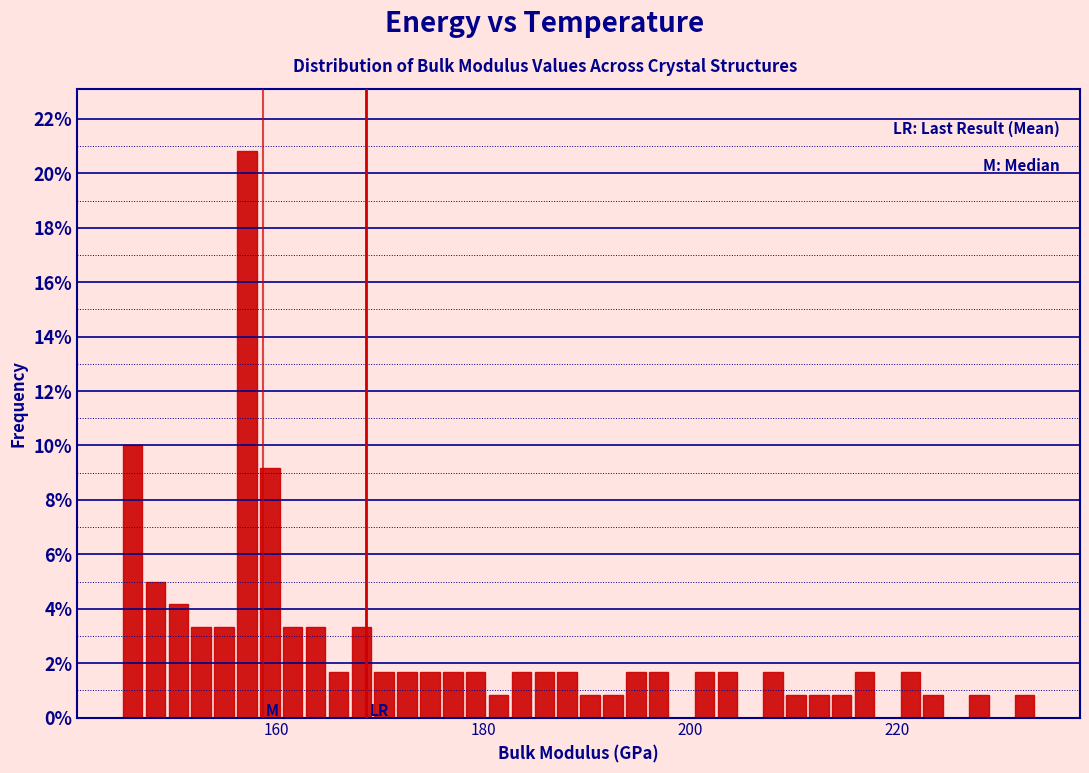

Around what value on the x-axis is the tallest bar? Give the approximate position of its centre, as read against the axis.

158